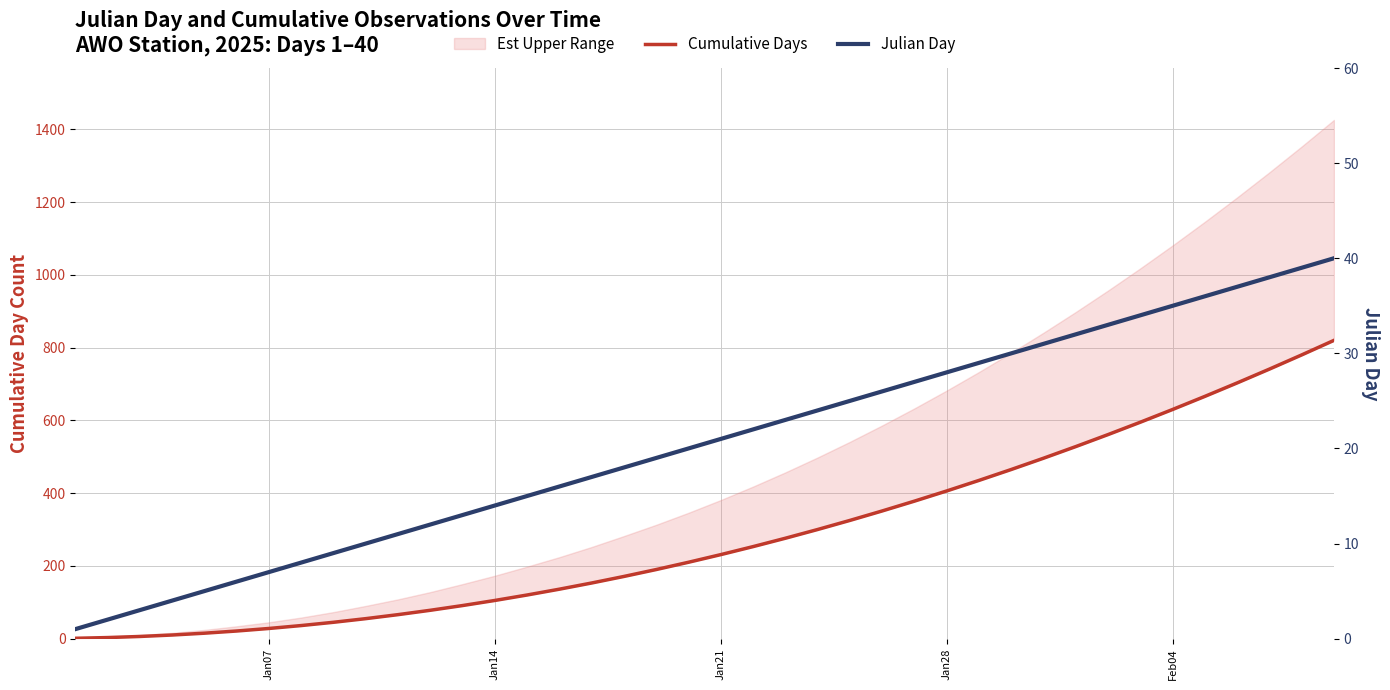

At how many categories does at least one series exceed 409?

12